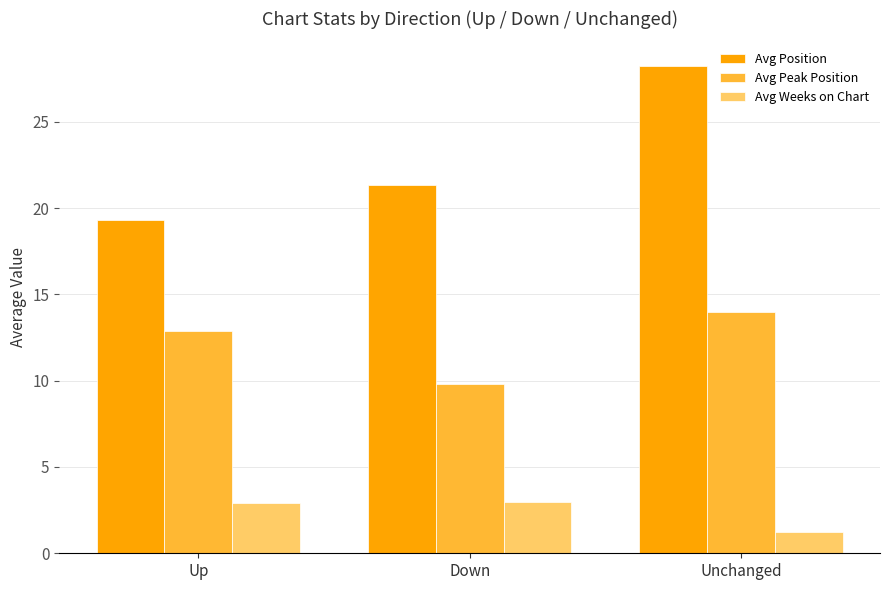

What is the difference between the Avg Peak Position values at Unchanged and Up?

1.1